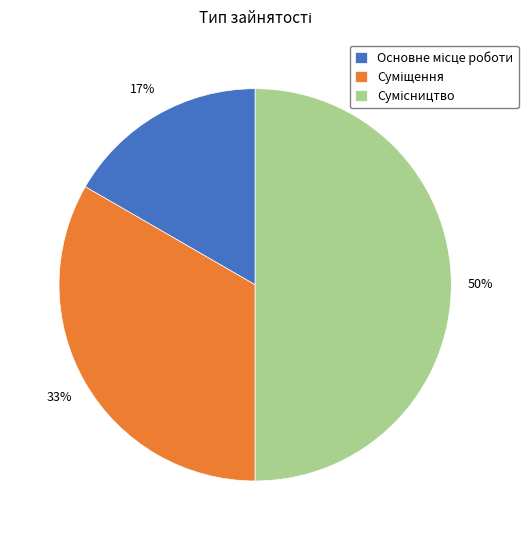

To the nearest percent, what is the average slice percentage?

33%